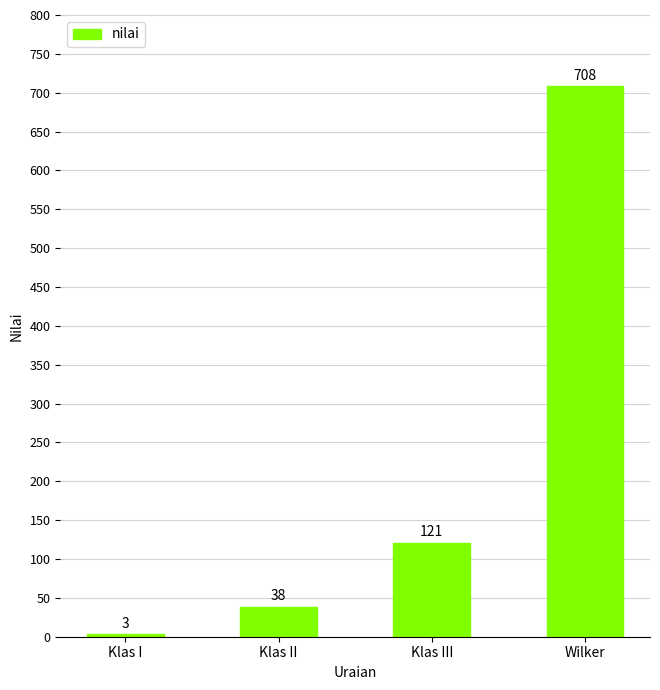

What is the difference between the maximum and second lowest values?

670